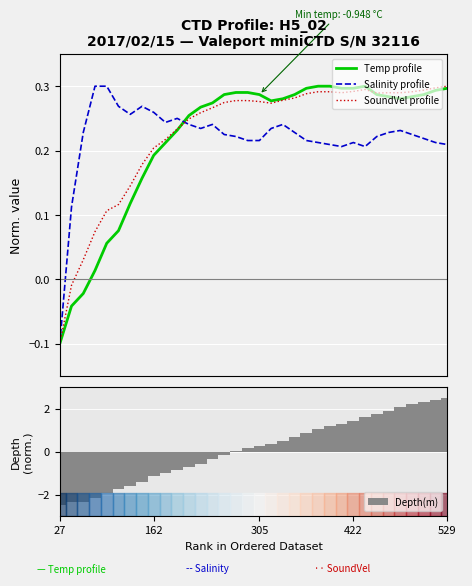

What is the spread (max minus min) of values at 16?

0.1